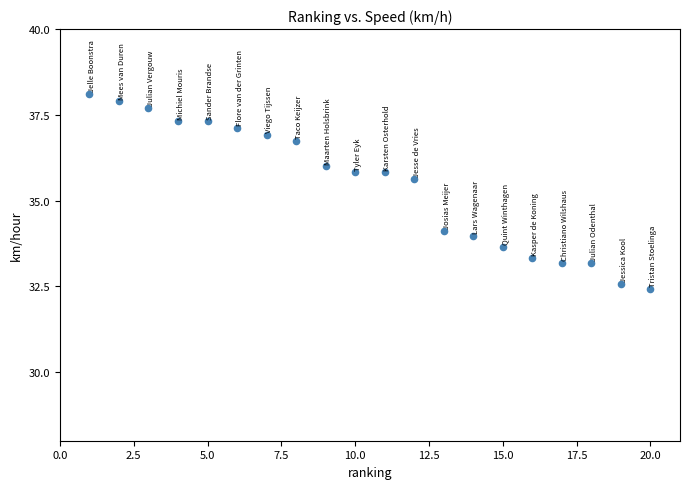

What Y value in the scatter plot is closest to 35?

35.6